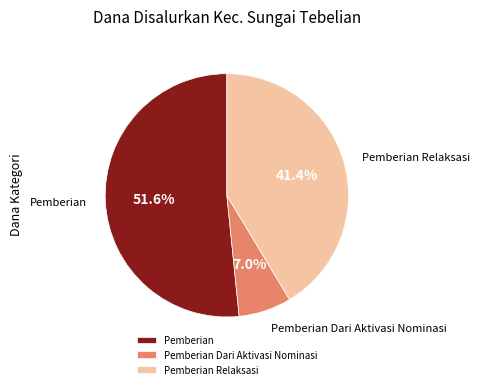

Is the sum of Pemberian Relaksasi and Pemberian greater than half?

Yes